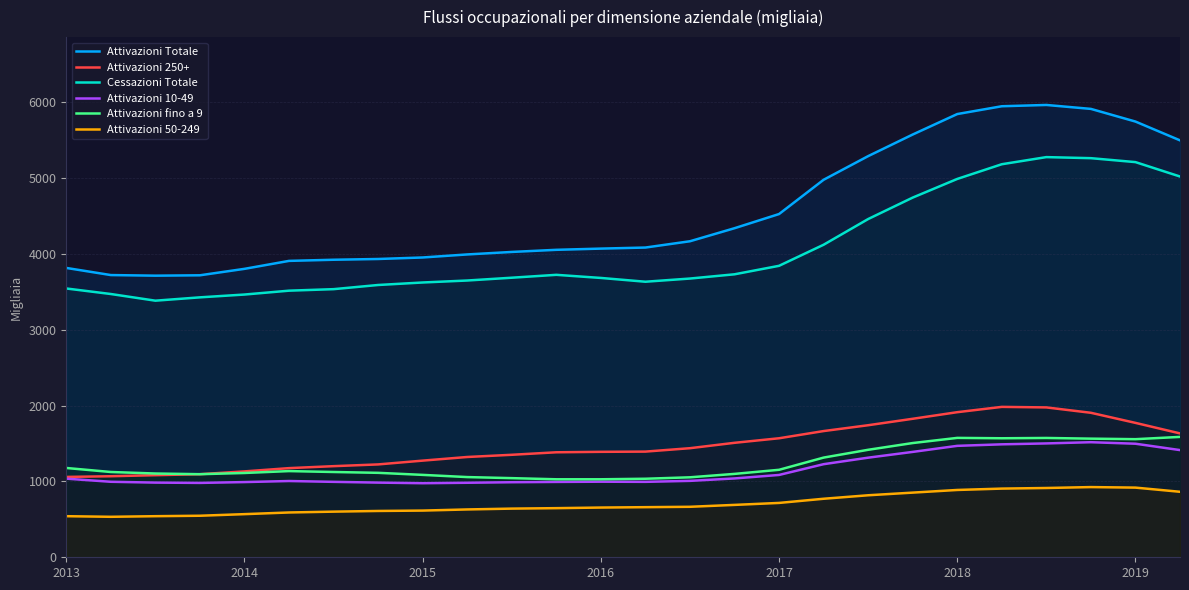

What is the maximum value shown in the chart?

5967